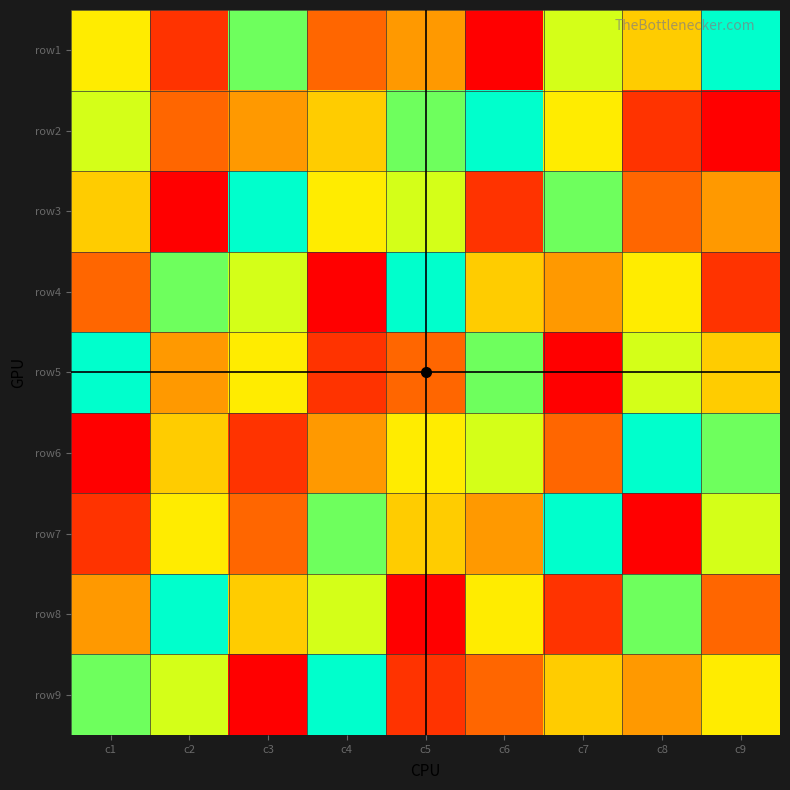

What is the spread (max minus min) of values at c1?

8